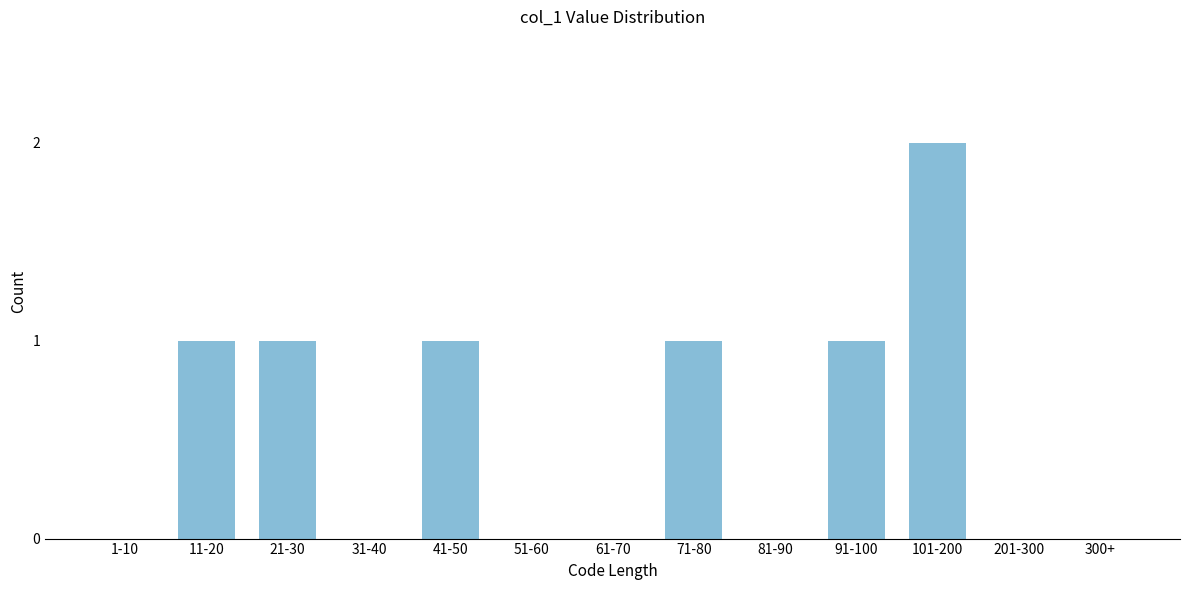

Reading left to right, transcribe all the data shown in this chart.

1-10=0	11-20=1	21-30=1	31-40=0	41-50=1	51-60=0	61-70=0	71-80=1	81-90=0	91-100=1	101-200=2	201-300=0	300+=0